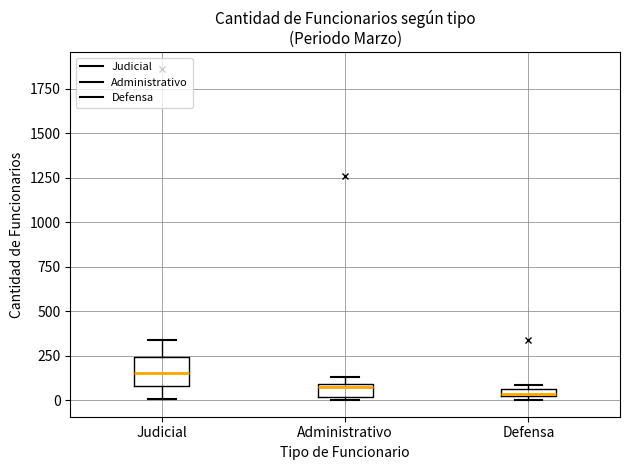

Where does the median line of the box for Administrativo sit on the y-axis? The values are not printed on the chart, so give them approximately, as read against the axis.

50